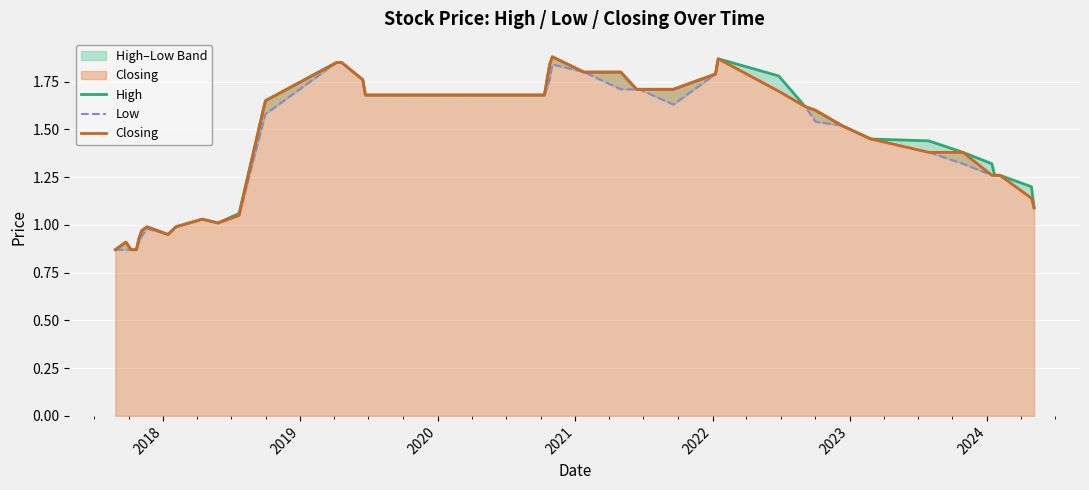

Reading left to right, list all the values displayed in this chart.

High: 0.9	0.9	0.9	0.9	0.9	1.0	1.0	0.9	1.0	1.0	1.0	1.1	1.6	1.9	1.9	1.8	1.7	1.7	1.7	1.8	1.9	1.8	1.8	1.7	1.7	1.7	1.8	1.9	1.8	1.6	1.6	1.5	1.4	1.4	1.4	1.3	1.3	1.3	1.2	1.1
Low: 0.9	0.9	0.9	0.9	0.9	0.9	1.0	0.9	1.0	1.0	1.0	1.1	1.6	1.9	1.9	1.8	1.7	1.7	1.7	1.8	1.8	1.8	1.7	1.7	1.7	1.6	1.8	1.9	1.7	1.6	1.5	1.5	1.4	1.4	1.3	1.3	1.3	1.3	1.1	1.1
Closing: 0.9	0.9	0.9	0.9	0.9	1.0	1.0	0.9	1.0	1.0	1.0	1.1	1.6	1.9	1.9	1.8	1.7	1.7	1.7	1.8	1.9	1.8	1.8	1.7	1.7	1.7	1.8	1.9	1.7	1.6	1.6	1.5	1.4	1.4	1.4	1.3	1.3	1.3	1.1	1.1